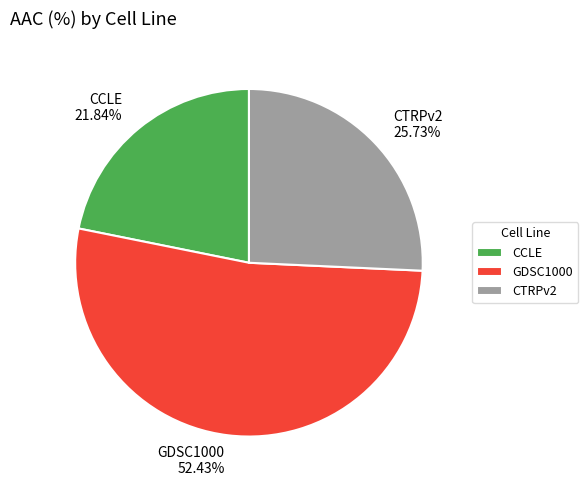

Approximately how many times larger is the value at CCLE compared to GDSC1000?

0.4